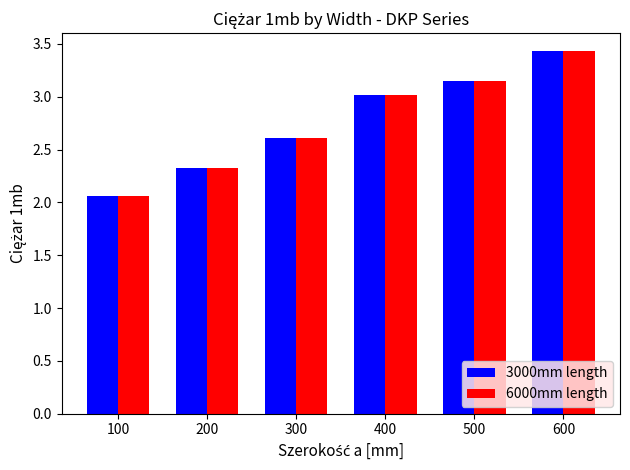

The 6000mm length series shows 4.2 at 400. True or false?

False